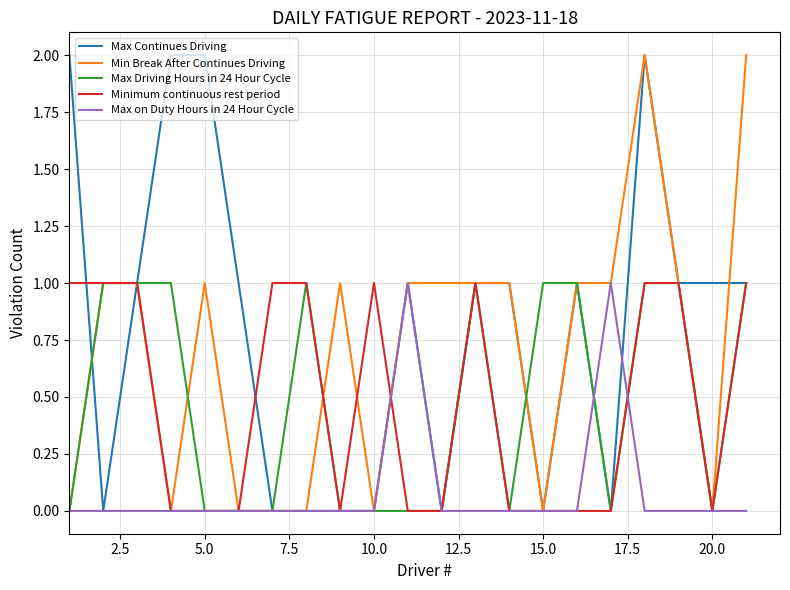

Which series has the largest total across all categories?

Max Continues Driving